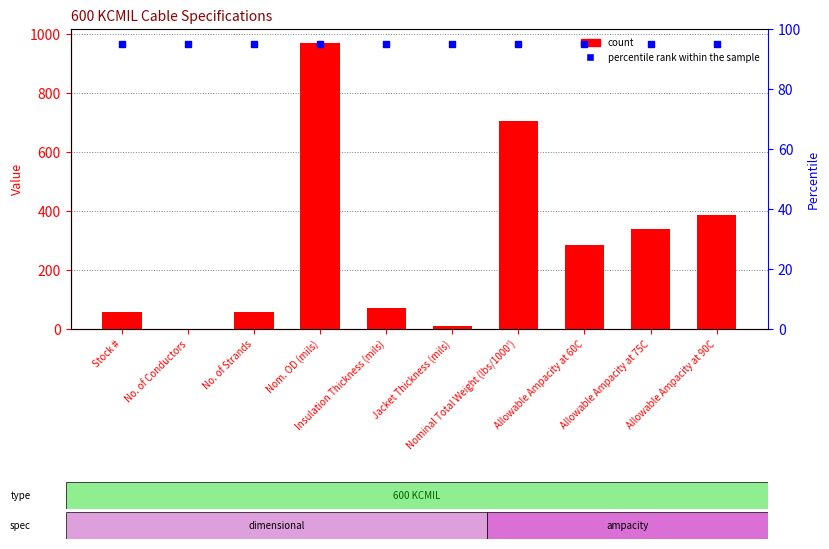

What is the total value across all series at Allowable Ampacity at 60C?

380